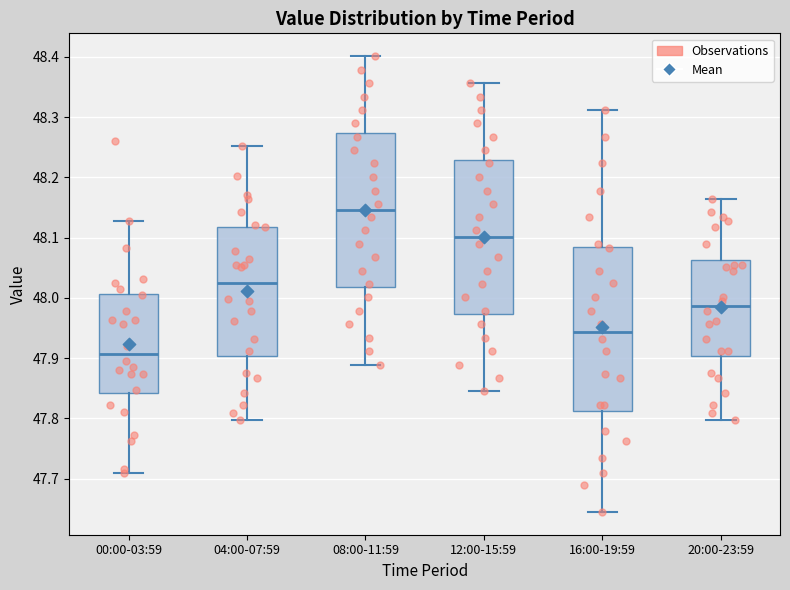

Which box has the lowest median line?

00:00-03:59